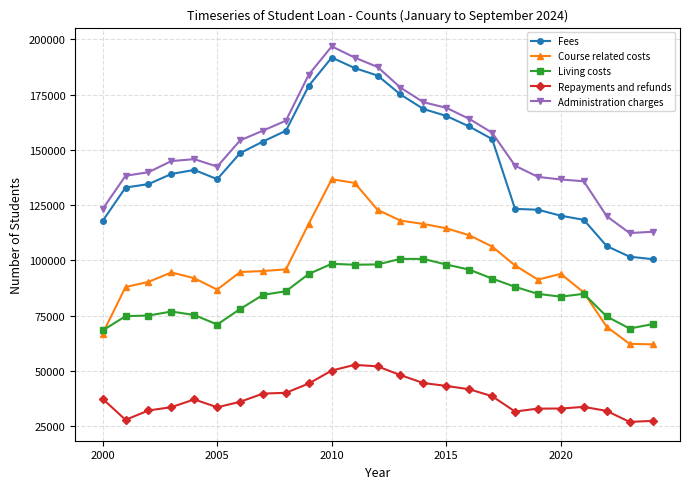

Which series has the widest spread of values?

Fees